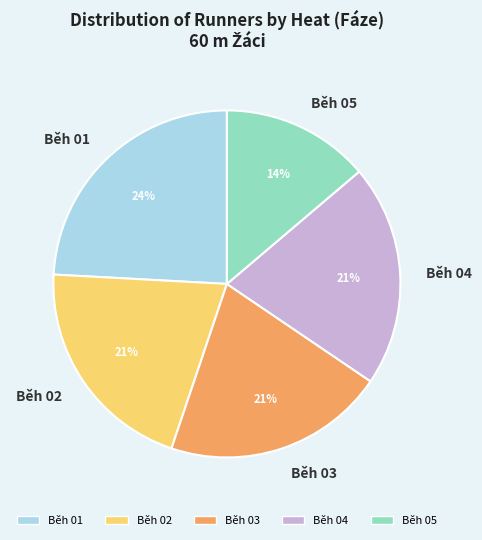

What is the largest slice in the pie chart?

Běh 01